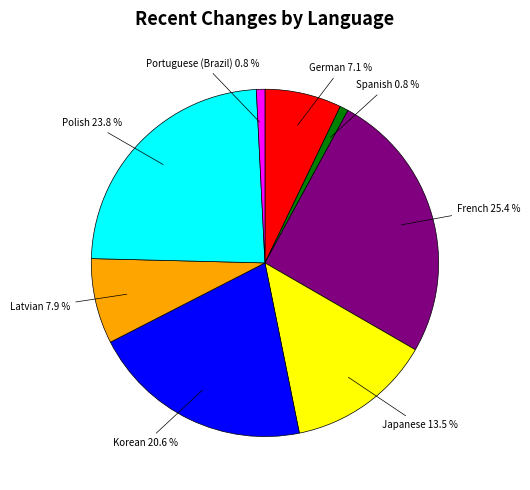

Is there a majority slice in this chart?

No